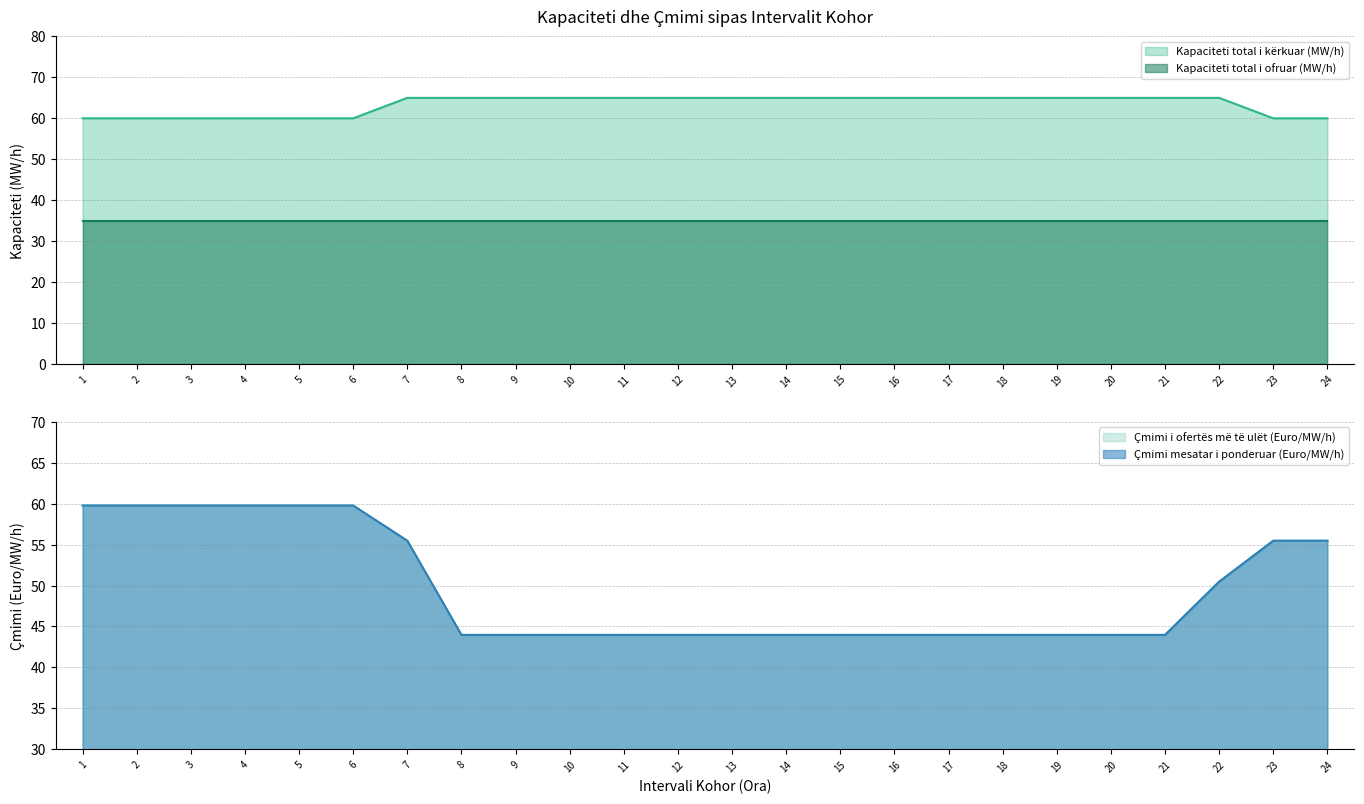

True or false: Kapaciteti total i ofruar (MW/h) and Kapaciteti total i kërkuar (MW/h) intersect in this chart.

False